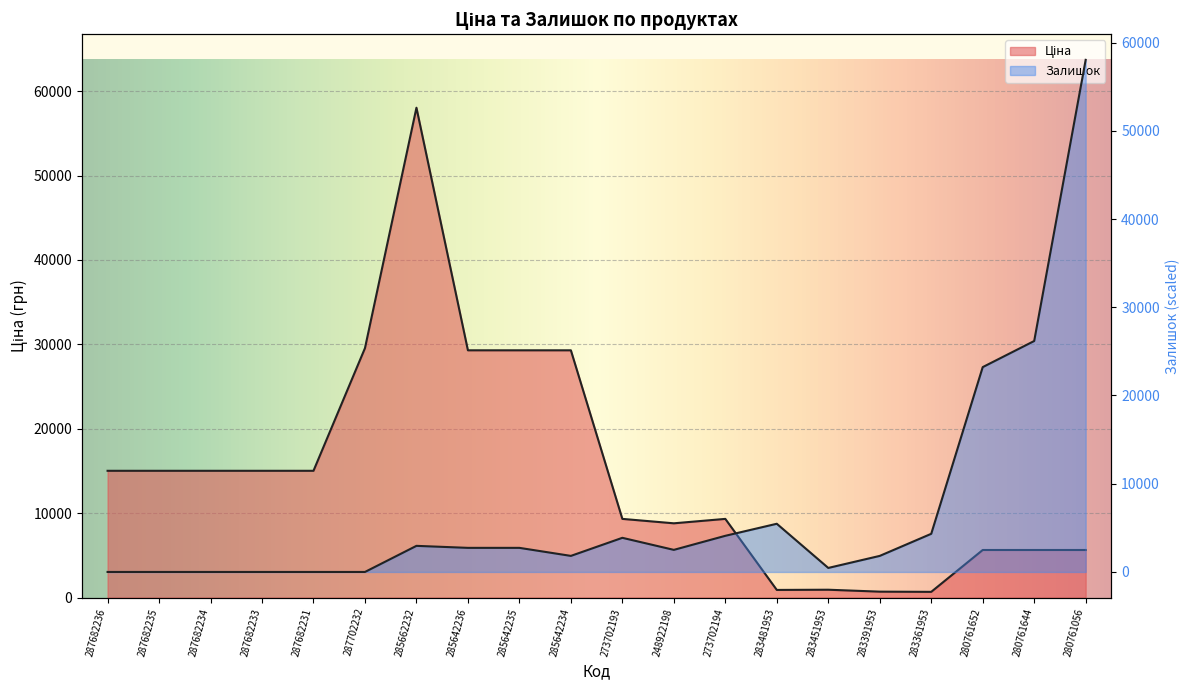

Between 283451953 and 283361953, which is larger?

283451953